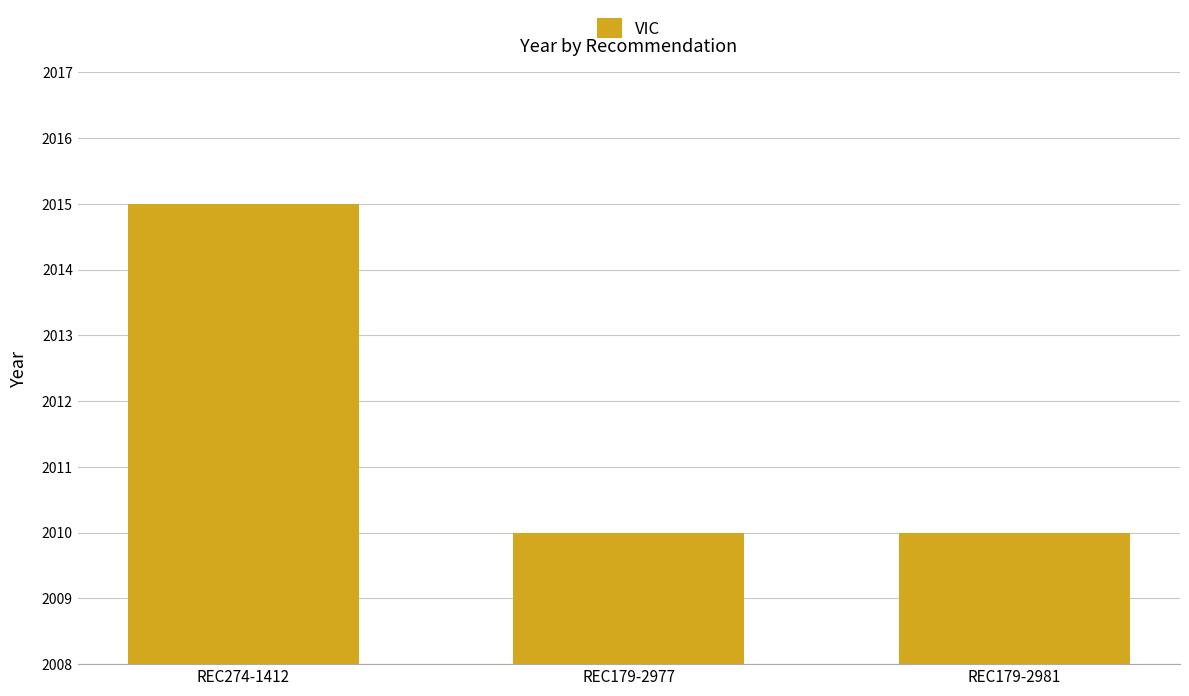

Does the chart contain any negative values?

No